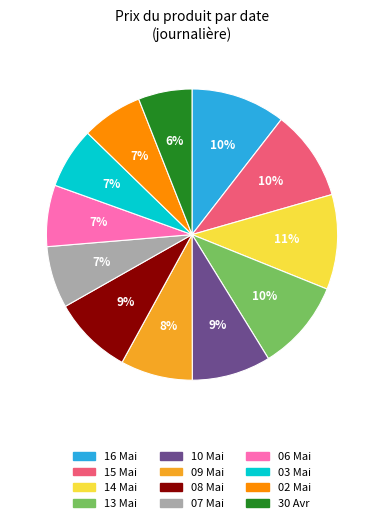

Is there a majority slice in this chart?

No